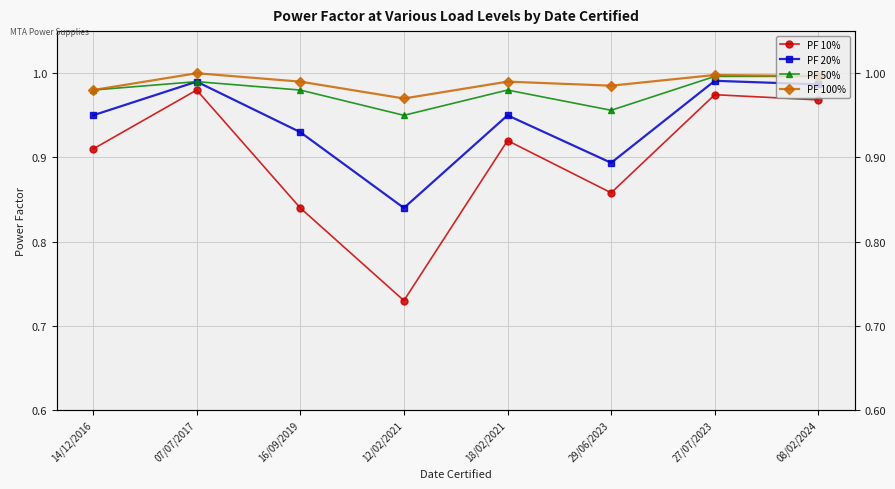

True or false: PF 20% and PF 50% cross at least once.

False